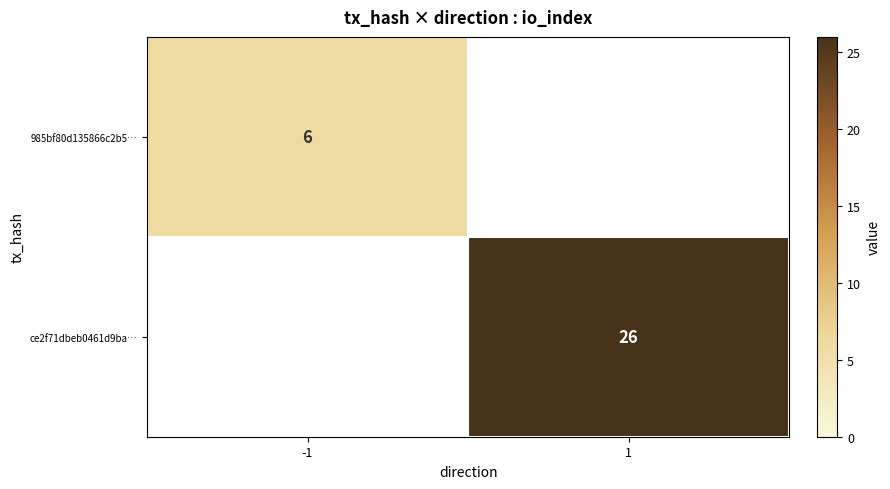

Is the value of ce2f71dbeb0461d9ba… at 1 greater than the value of 985bf80d135866c2b5… at -1?

Yes